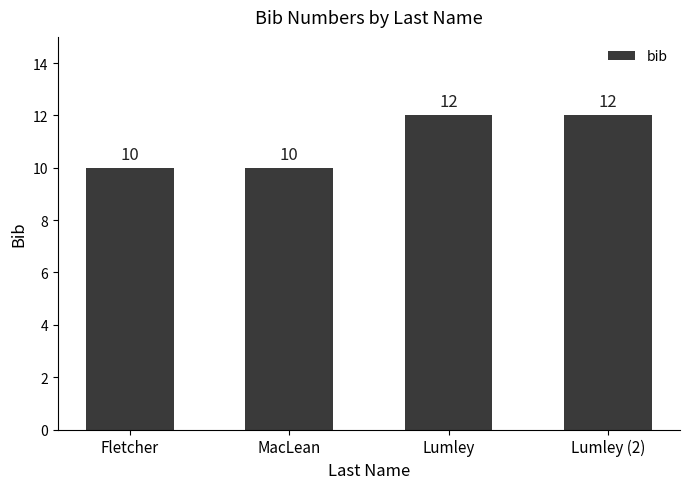

How many bars are there in total?

4